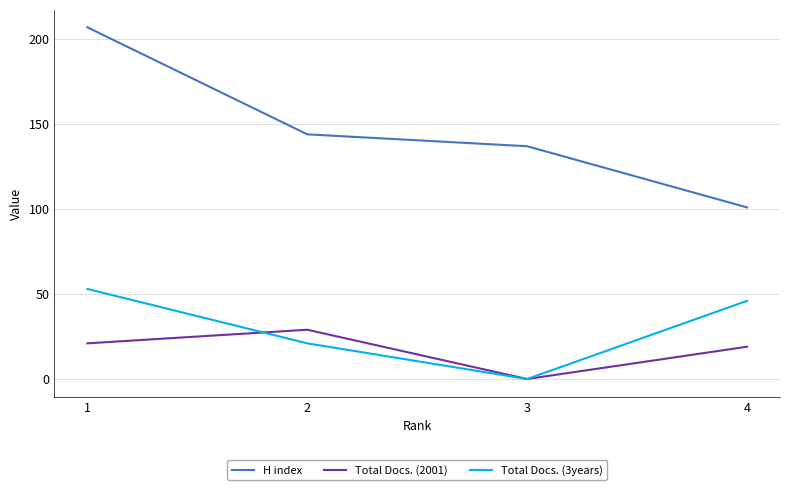

What is the difference between the highest and lowest values at 1?

186